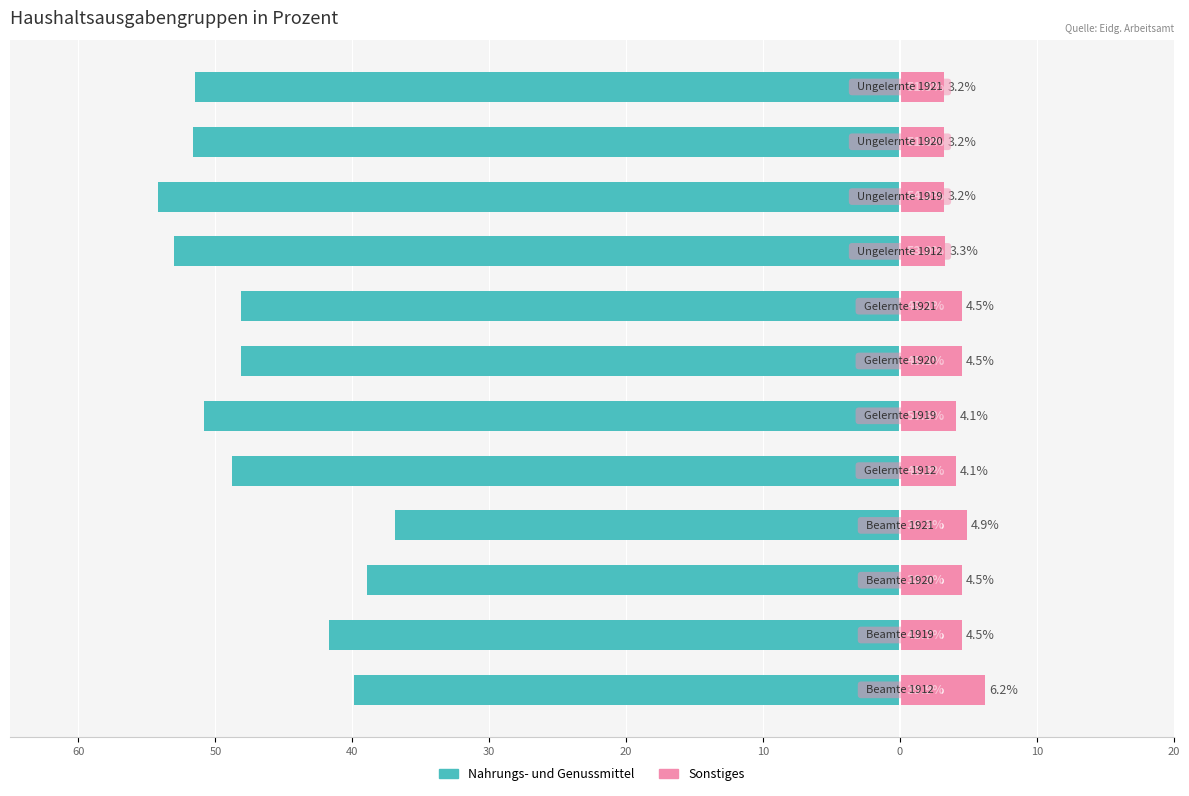

Is it true that Sonstiges equals 4.8 at 10?

False